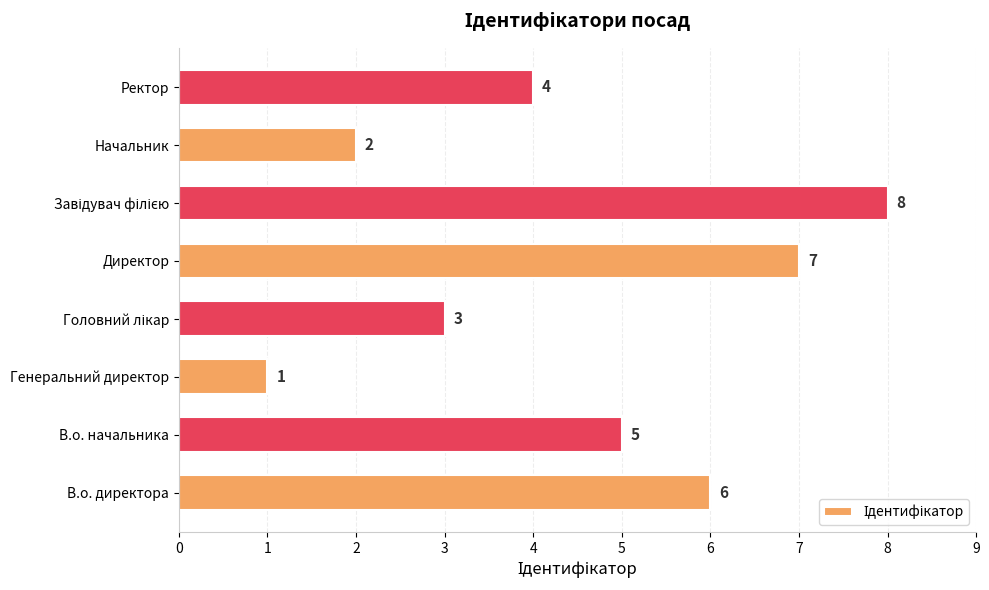

Between Генеральний директор and Ректор, which is larger?

Ректор